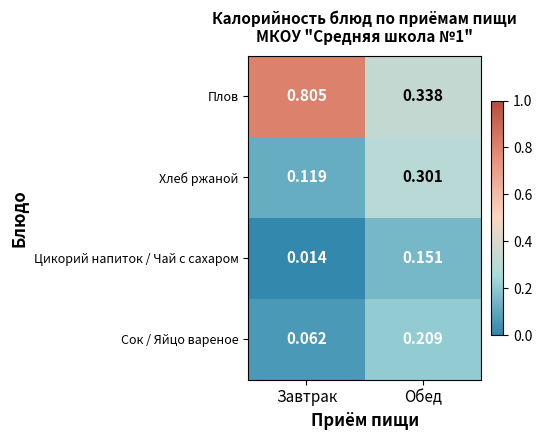

Which series has the widest spread of values?

Плов